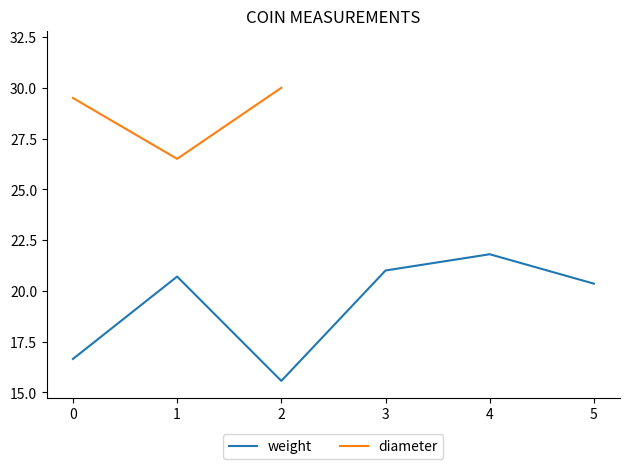

Does the chart display data point markers on the line(s)?

No